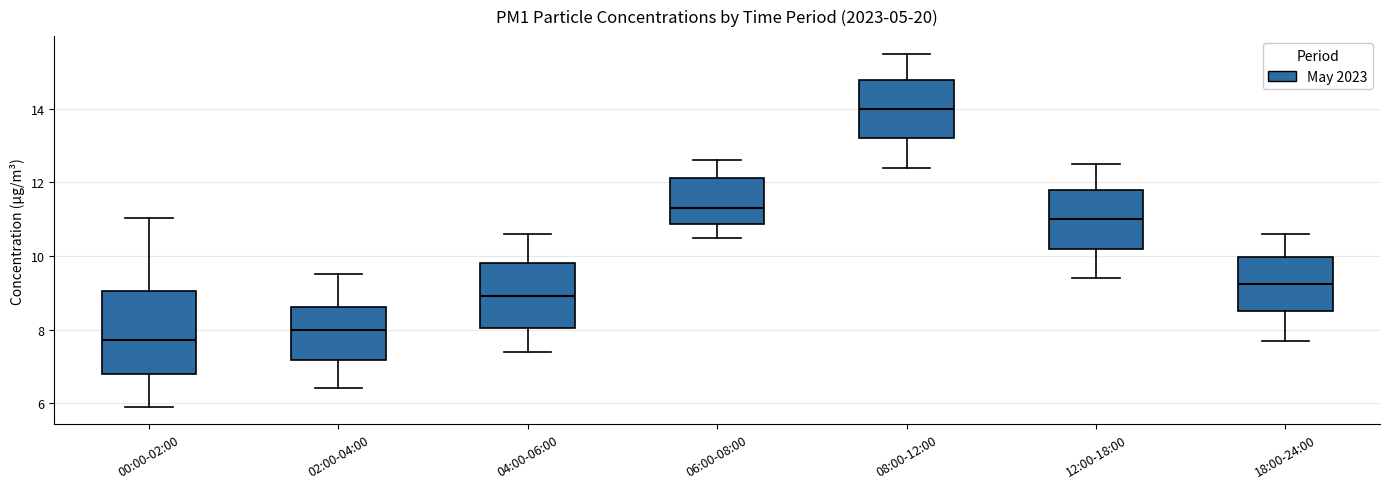

Reading left to right, read every box against the y-axis: the position of its median line, the range the box covers, and the ends of its whiskers. The values are not printed on the chart, so give them approximately, as read against the axis.

00:00-02:00: median 7.8, box 6.8 to 9.0, whiskers 6.0 to 11.0
02:00-04:00: median 8.0, box 7.2 to 8.6, whiskers 6.4 to 9.6
04:00-06:00: median 9.0, box 8.0 to 9.8, whiskers 7.4 to 10.6
06:00-08:00: median 11.4, box 10.8 to 12.2, whiskers 10.6 to 12.6
08:00-12:00: median 14.0, box 13.2 to 14.8, whiskers 12.4 to 15.6
12:00-18:00: median 11.0, box 10.2 to 11.8, whiskers 9.4 to 12.6
18:00-24:00: median 9.2, box 8.6 to 10.0, whiskers 7.8 to 10.6